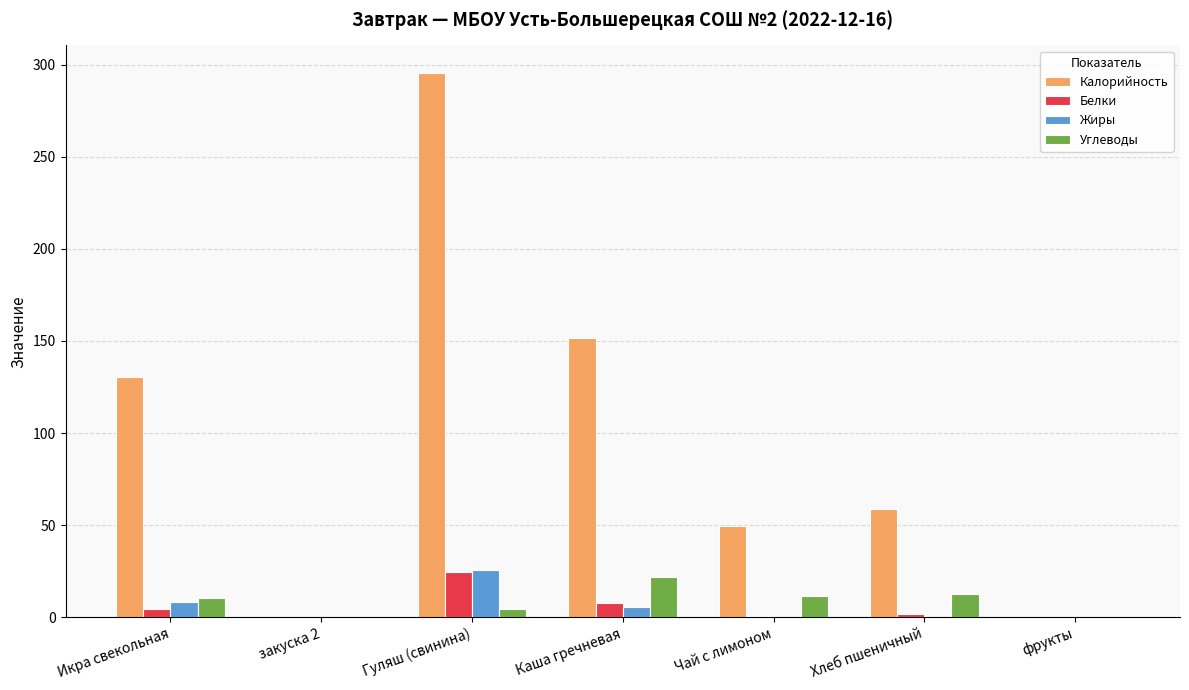

Which category has the highest value in the Калорийность series?

Гуляш (свинина)